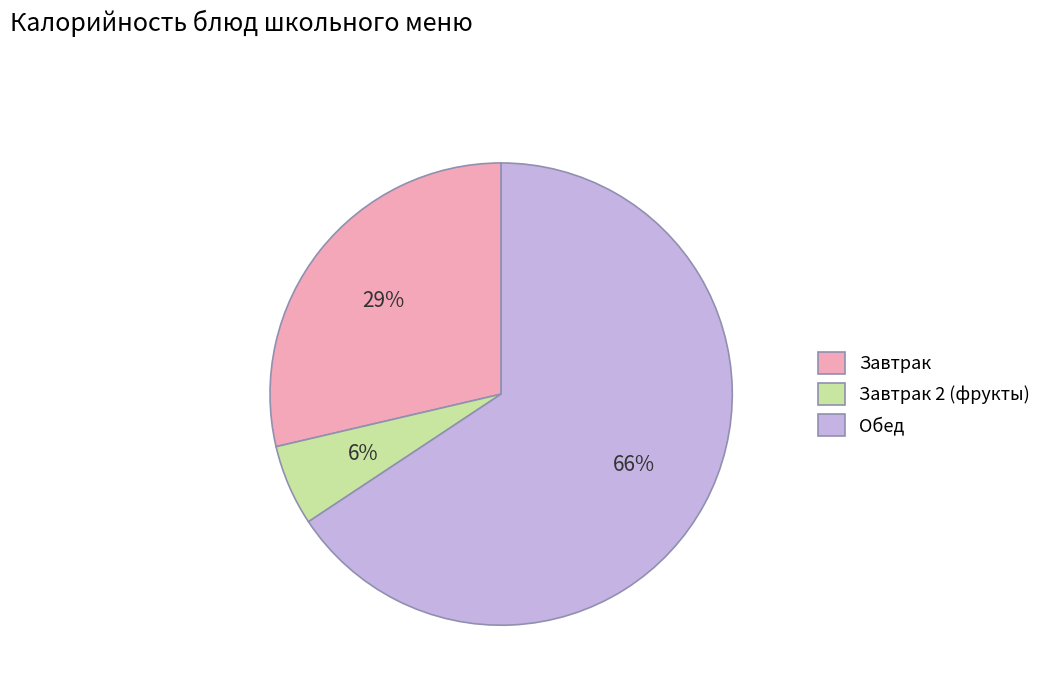

Which has a higher value, Обед or Завтрак 2 (фрукты)?

Обед